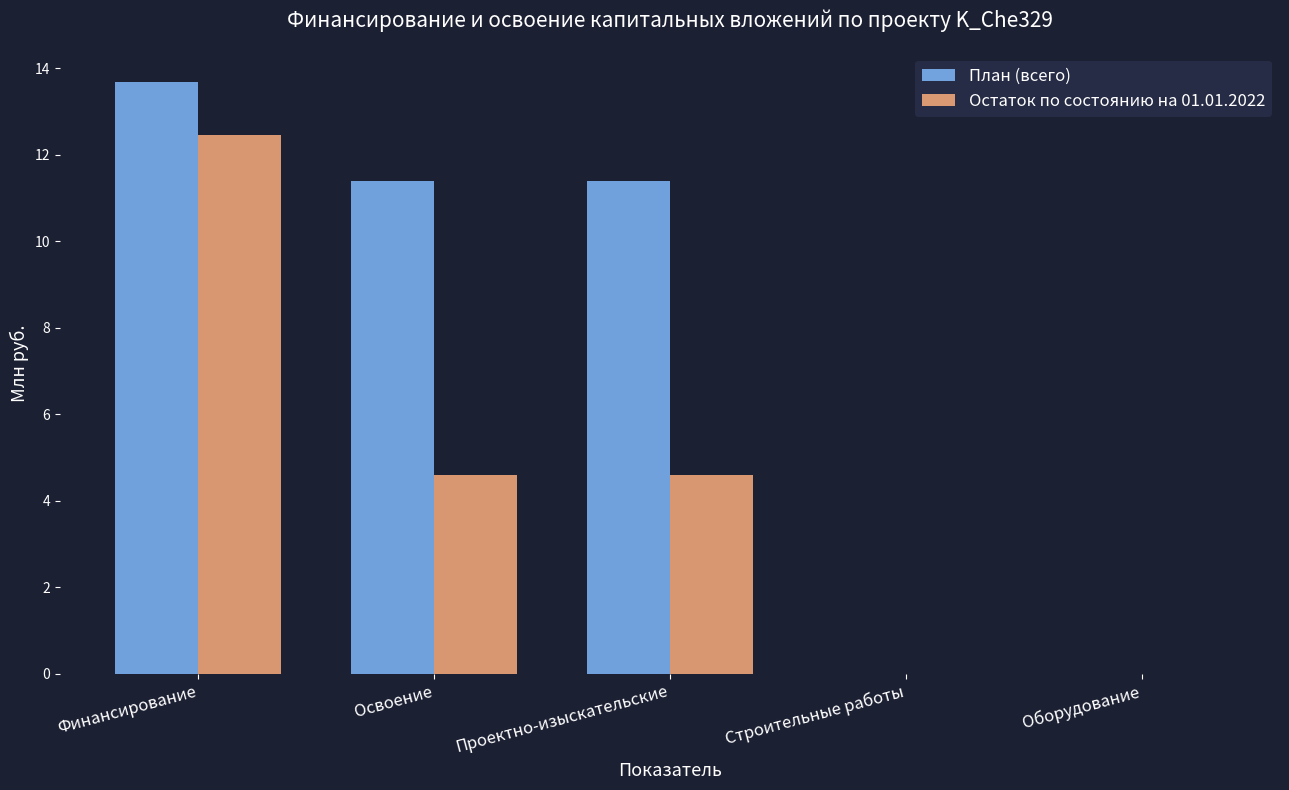

What is the maximum value shown in the chart?

13.7